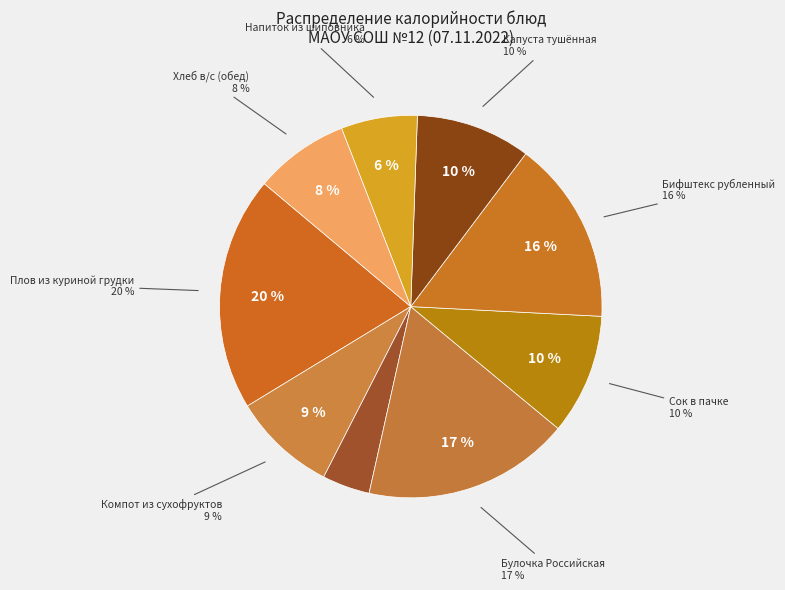

To the nearest percent, what percentage of the pie is Бифштекс рубленный?

16%